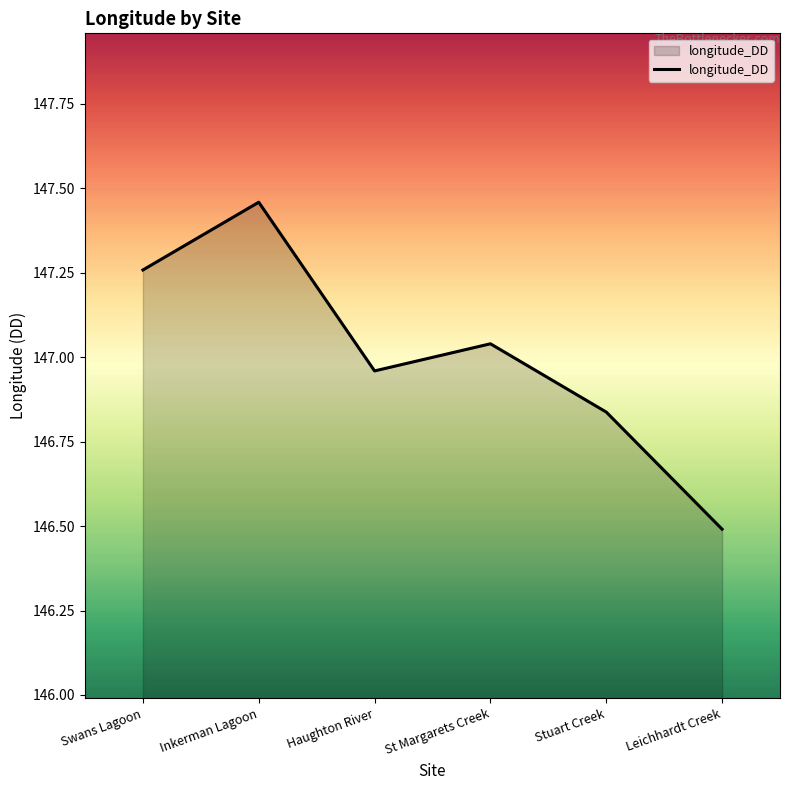

What is the change in value from Swans Lagoon to Leichhardt Creek?

-0.8